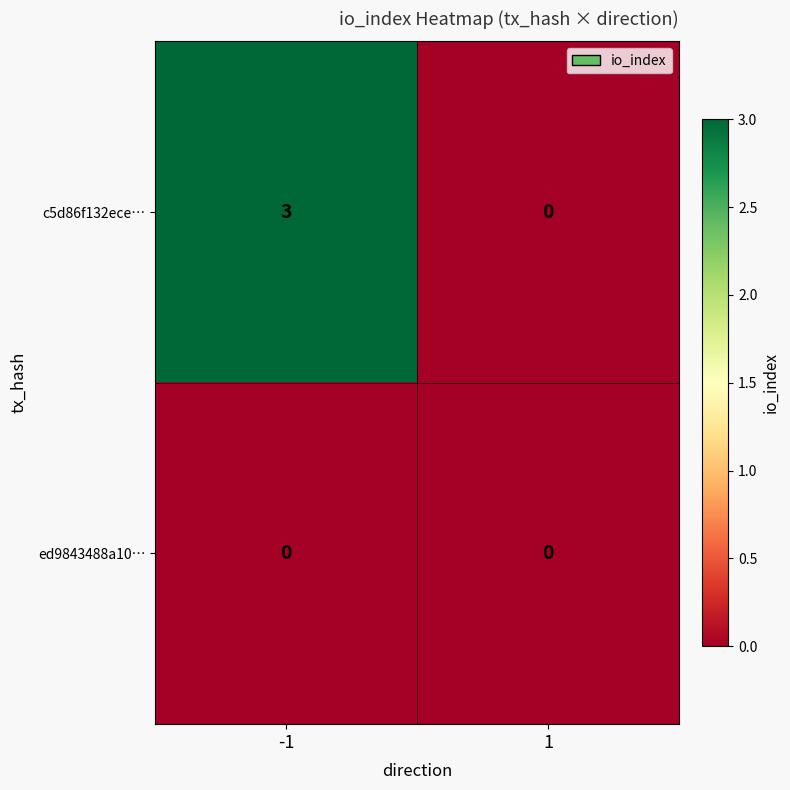

Is it true that c5d86f132ece… equals 5 at -1?

False